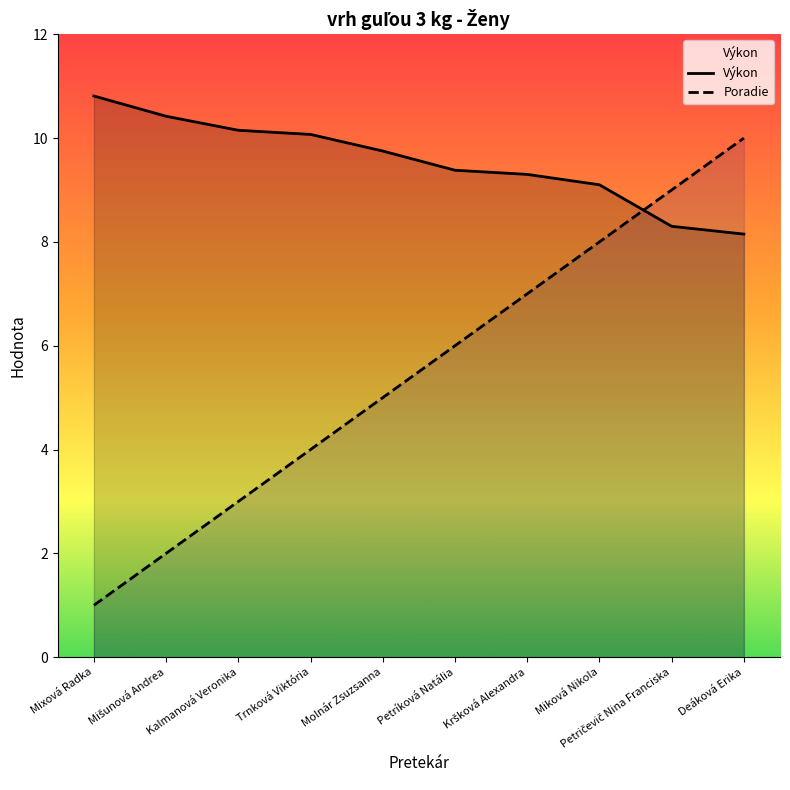

At Kalmanová Veronika, list the series in order from largest to smallest.

Výkon, Poradie